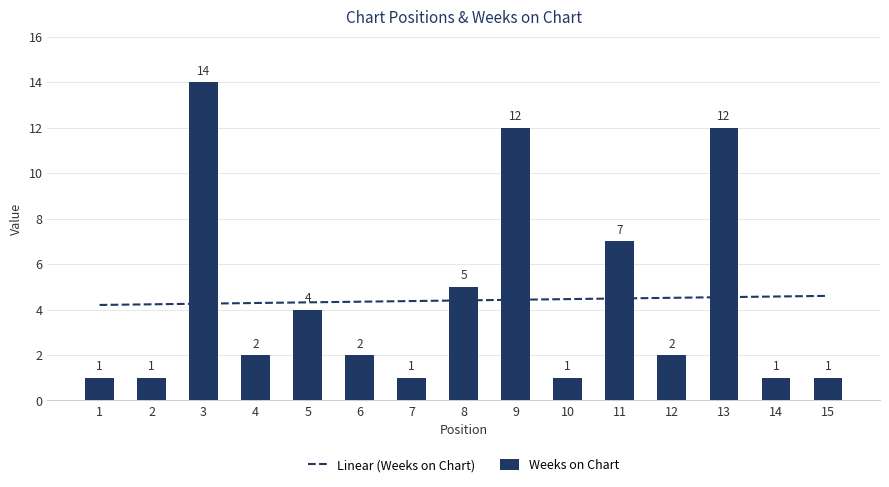

What is the highest value of the Weeks on Chart series?

14